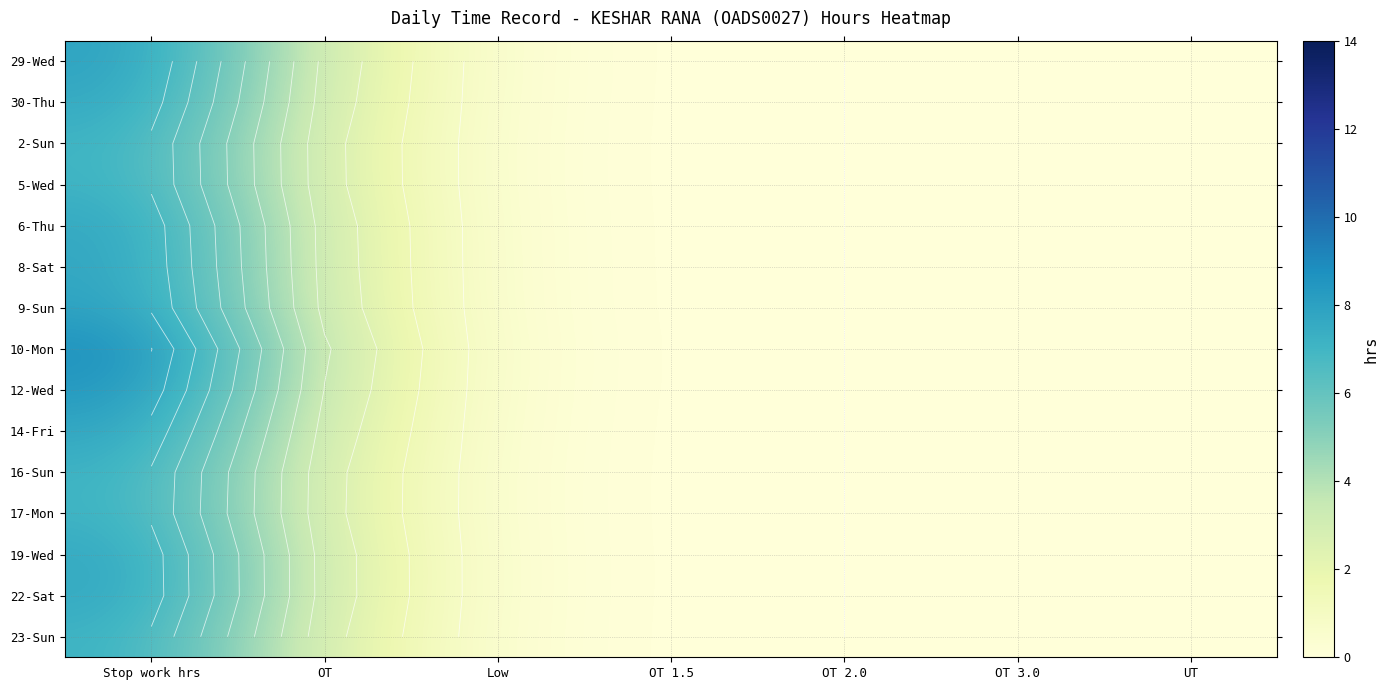

Rank the categories by 8-Sat value from highest to lowest.

Stop work hrs, OT, Low, OT 1.5, OT 2.0, OT 3.0, UT